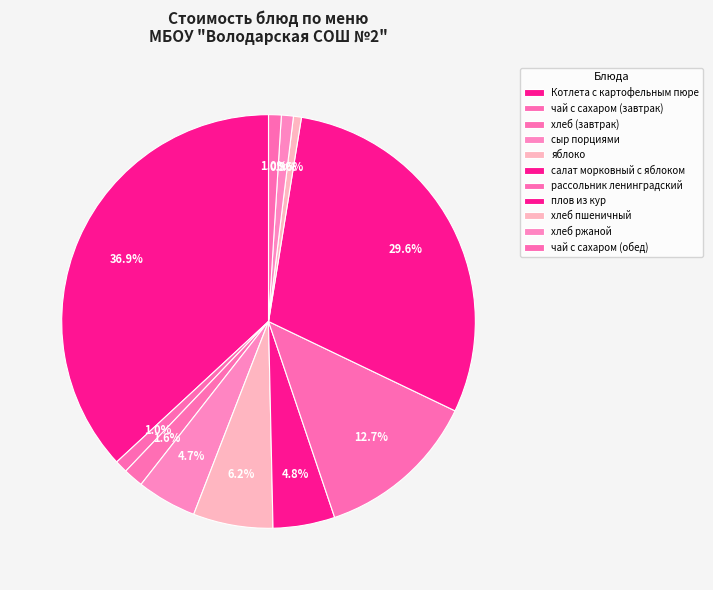

Does чай с сахаром (обед) account for over 50% of the chart?

No